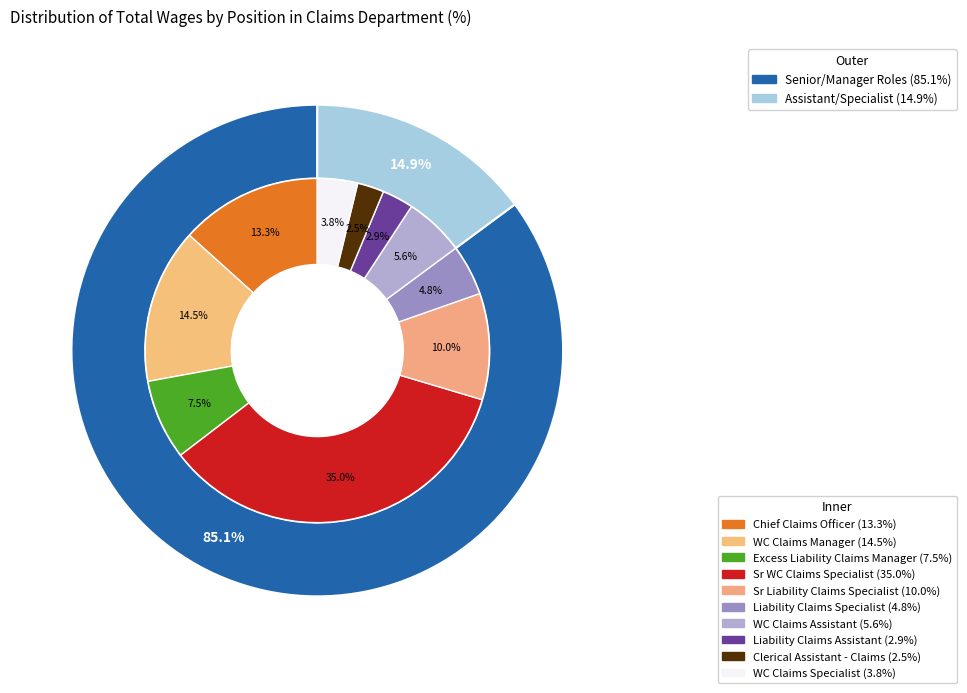

Which category has the smallest portion of the pie?

Clerical Assistant - Claims